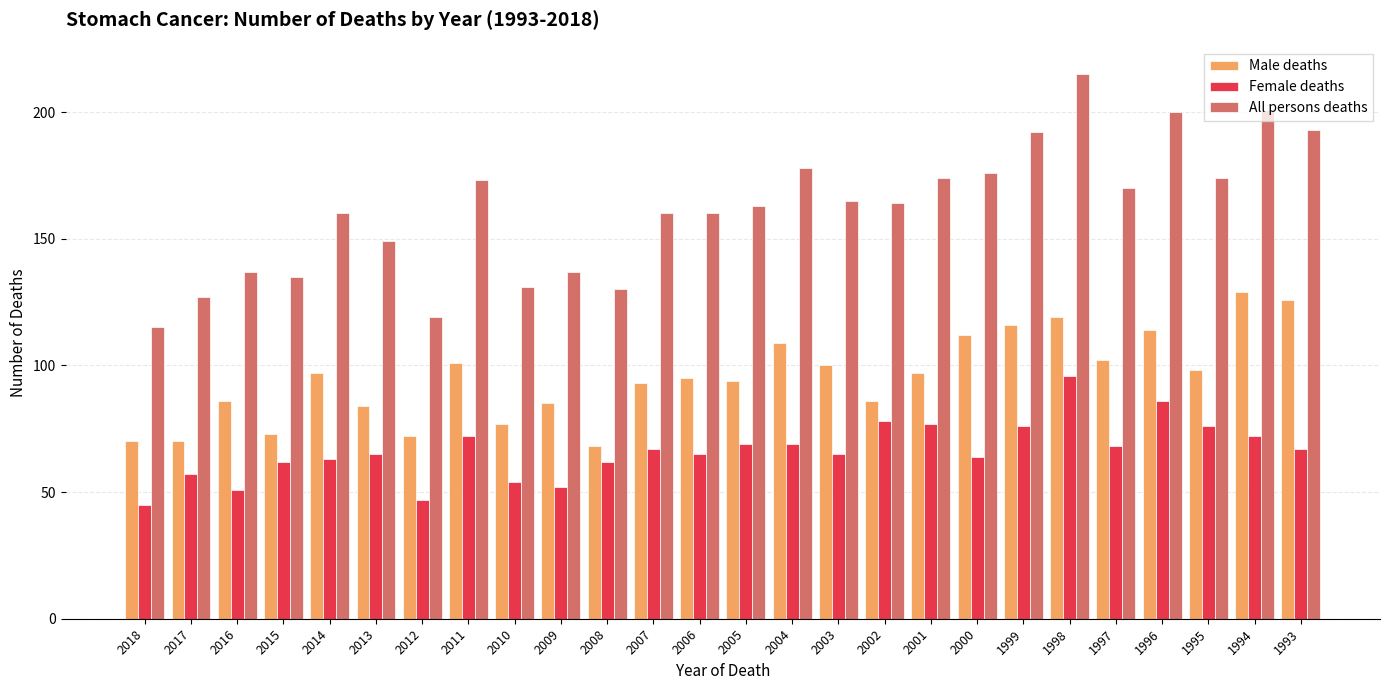

What is the approximate value of Female deaths at 2007, to the nearest 10?

70